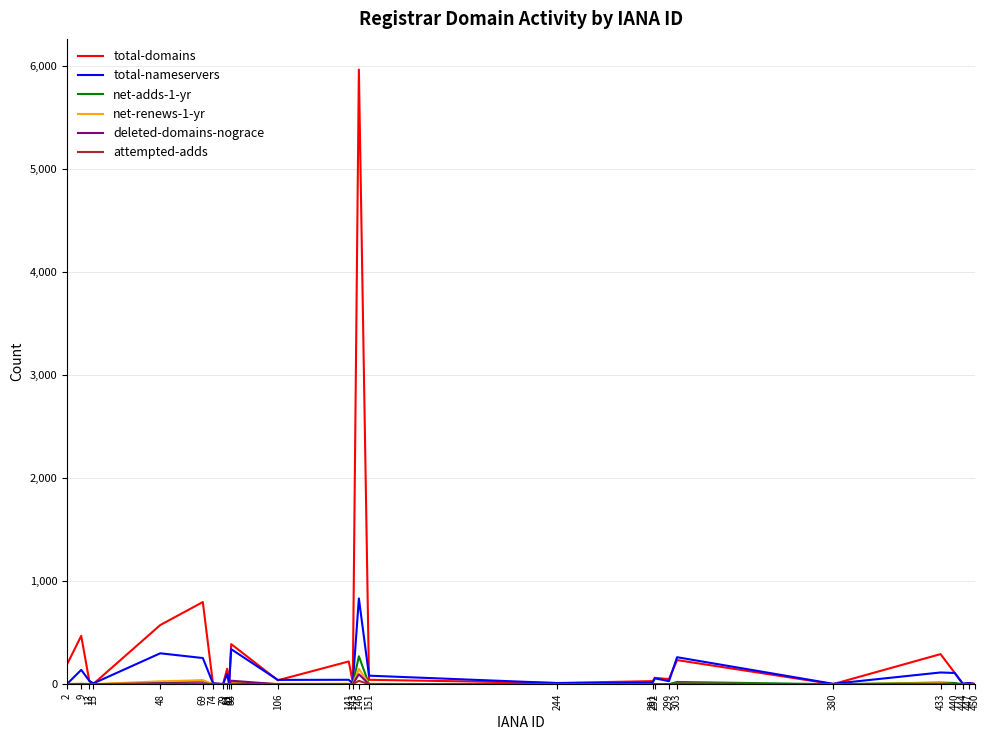

Which series has the largest range (max minus min)?

total-domains